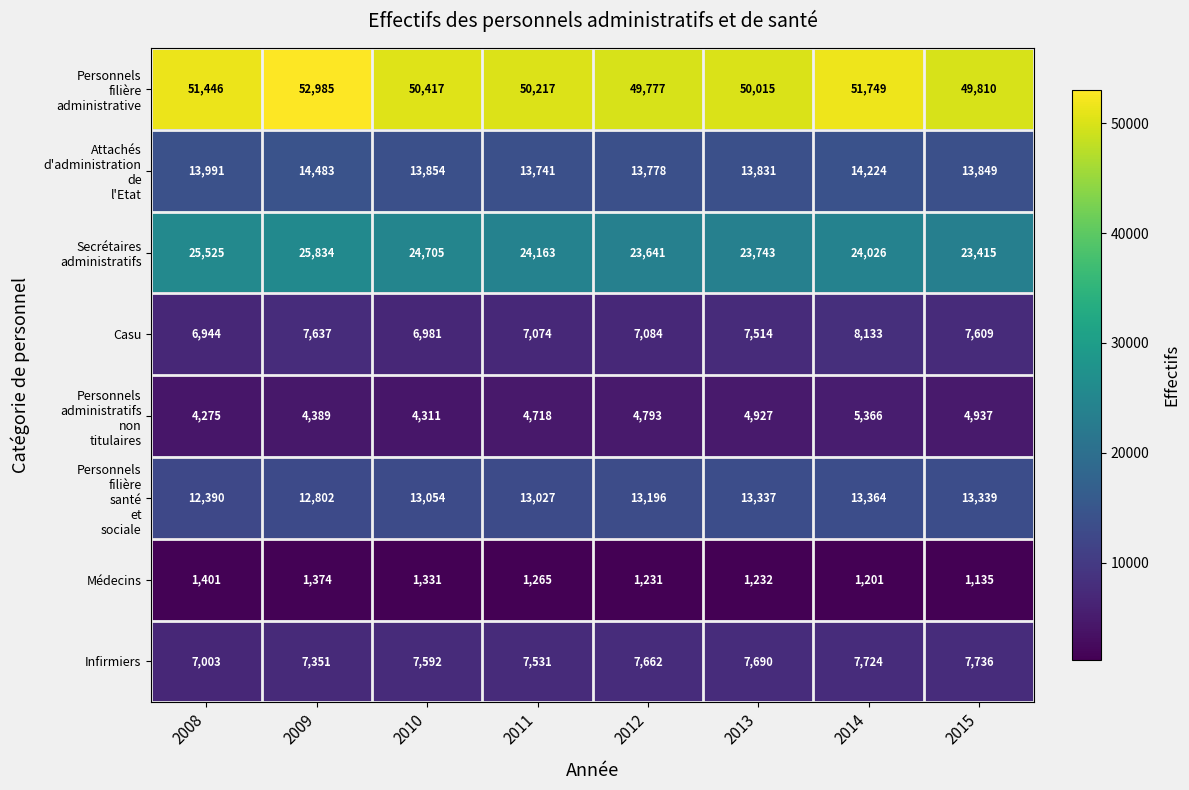

At which category is the sum across all series the highest?

2009